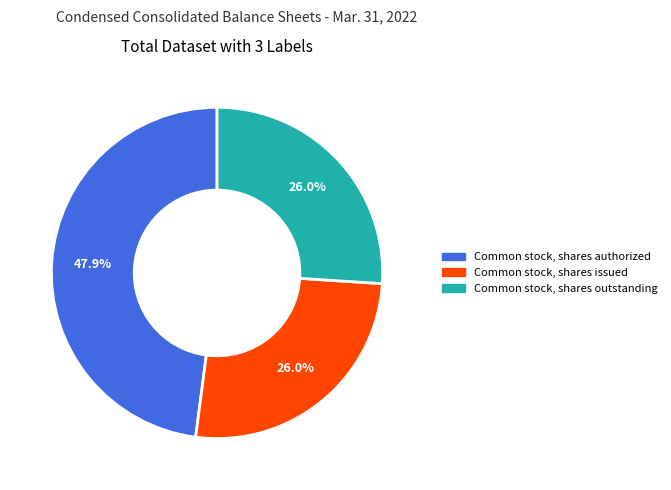

Is there any slice that represents more than half of the pie?

No